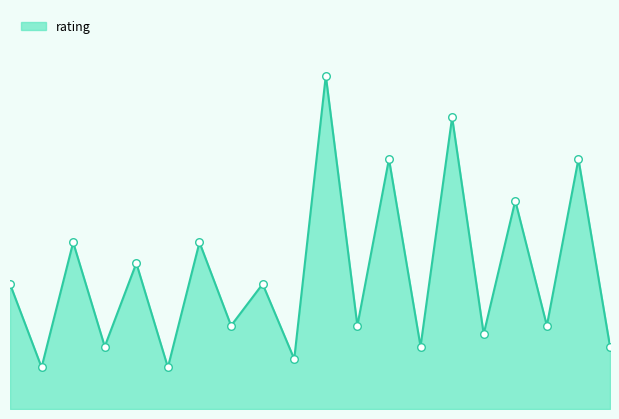

Does the chart have visible grid lines?

No